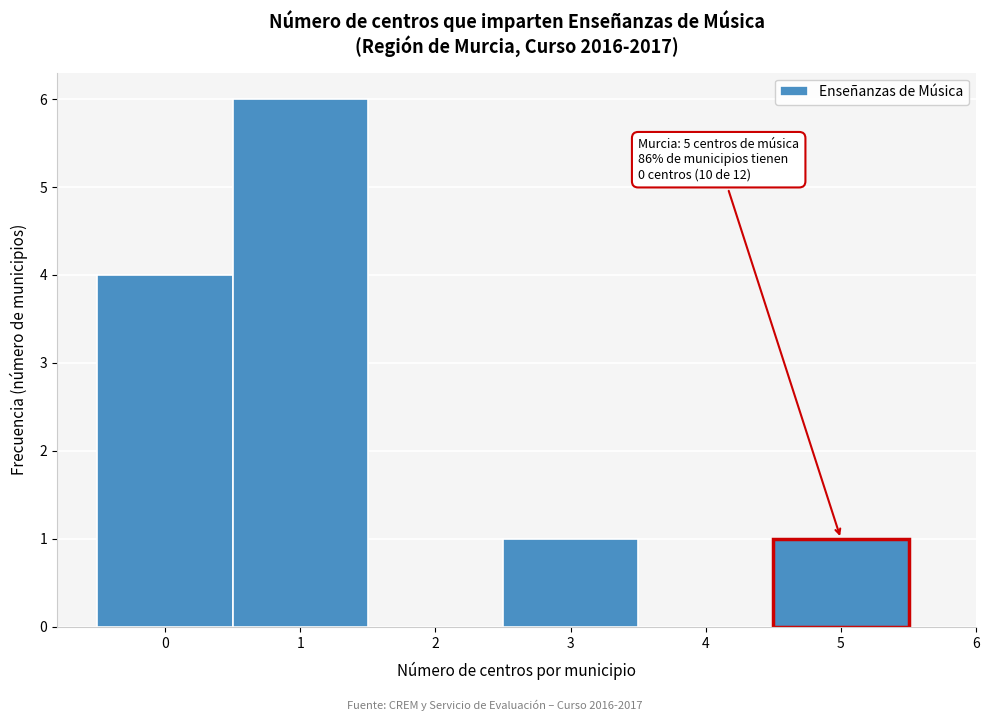

Which range on the x-axis has the tallest bar?

0.5 to 1.5